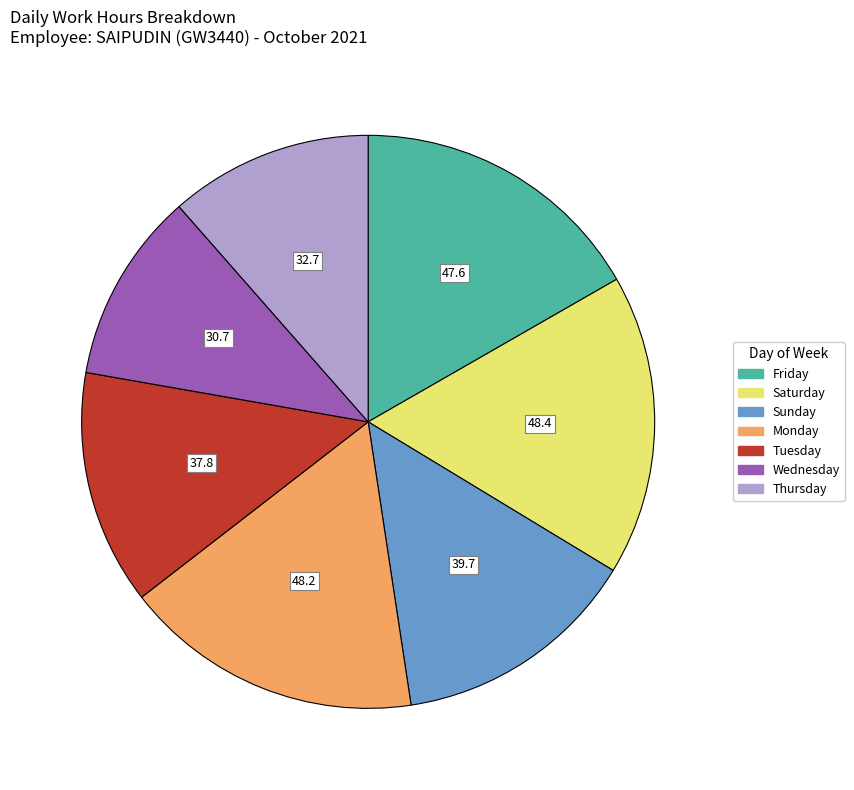

Is there any slice that represents more than half of the pie?

No